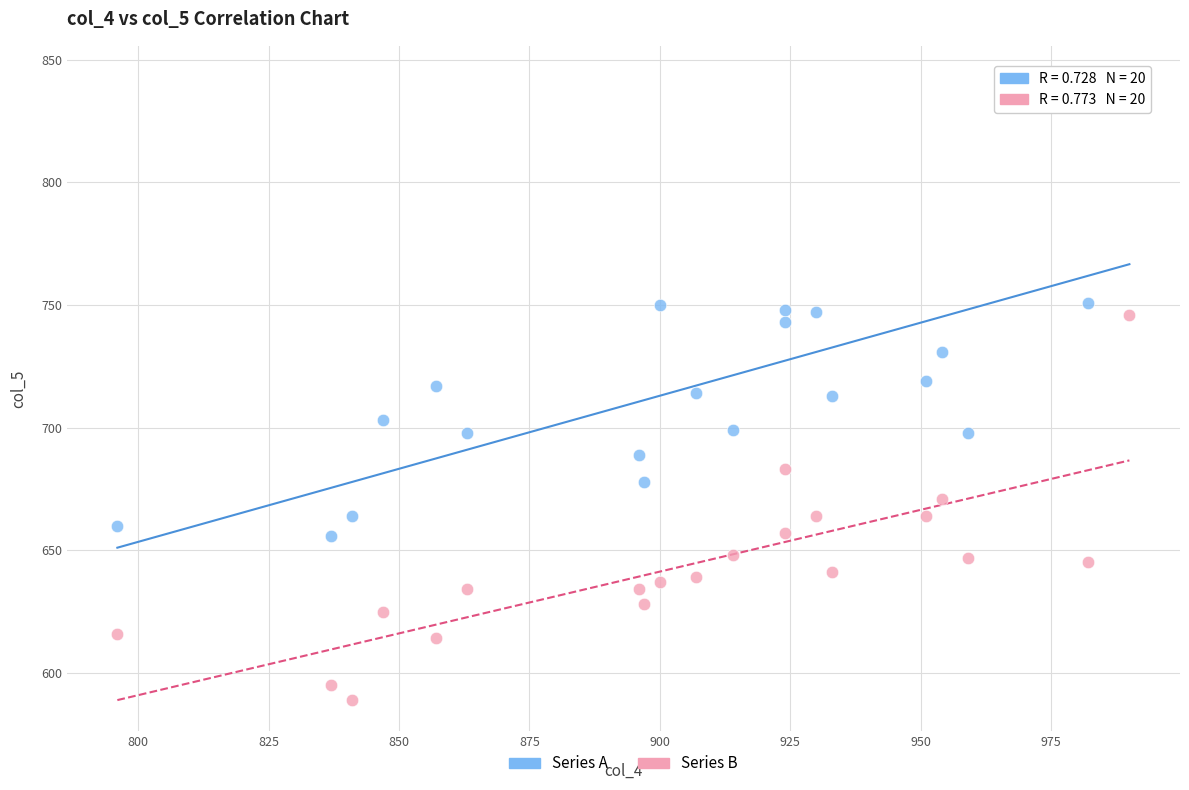

Across all data points, what is the range of Y values (max minus min)?

254